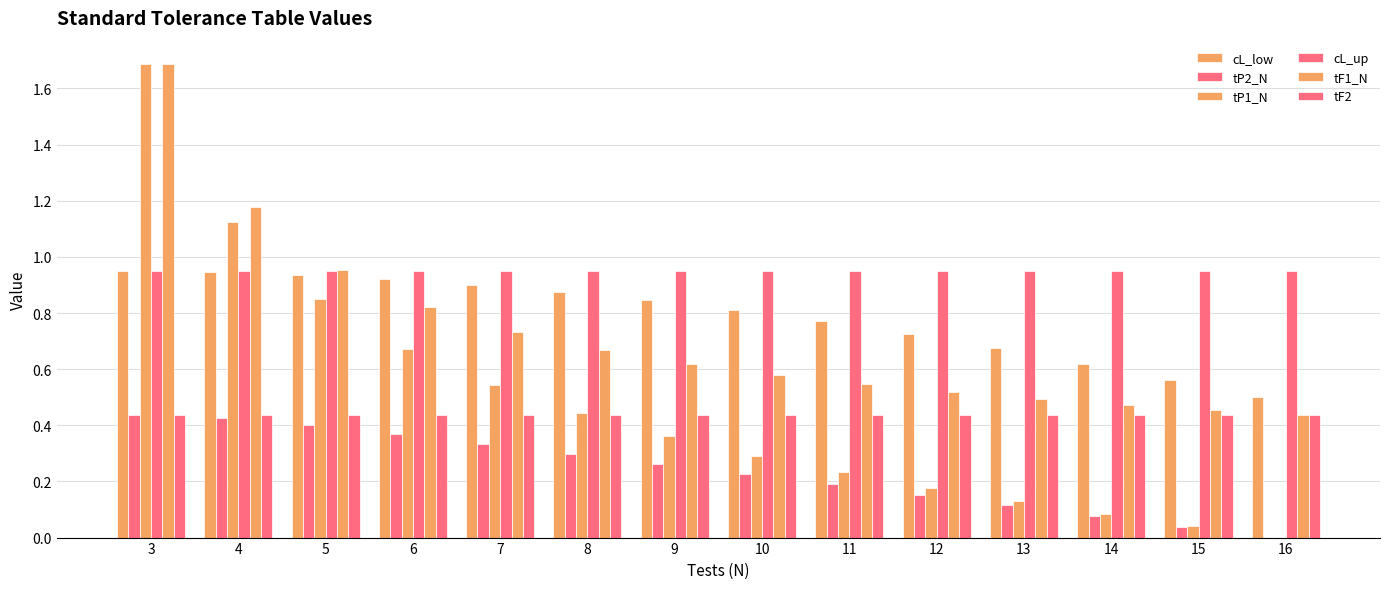

Count the number of categories in the chart.

14